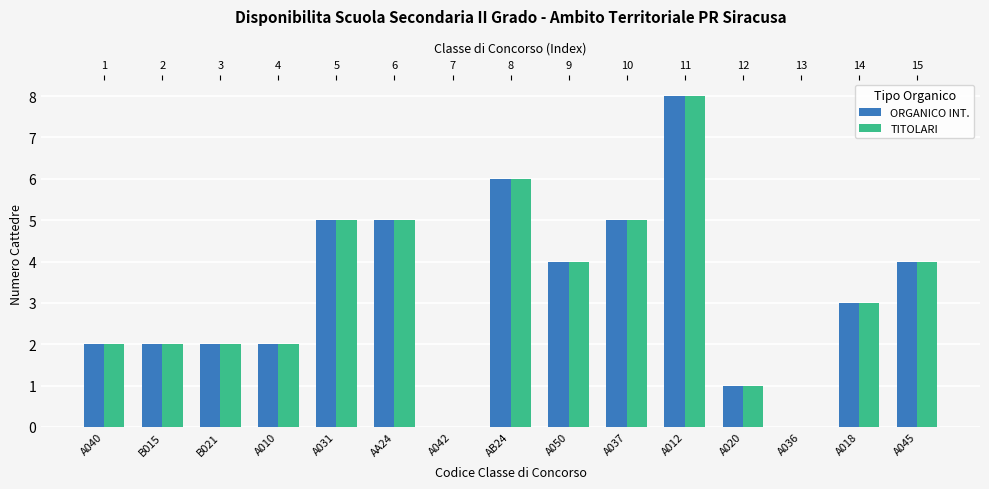

What are all the series names shown in the legend?

ORGANICO INT., TITOLARI